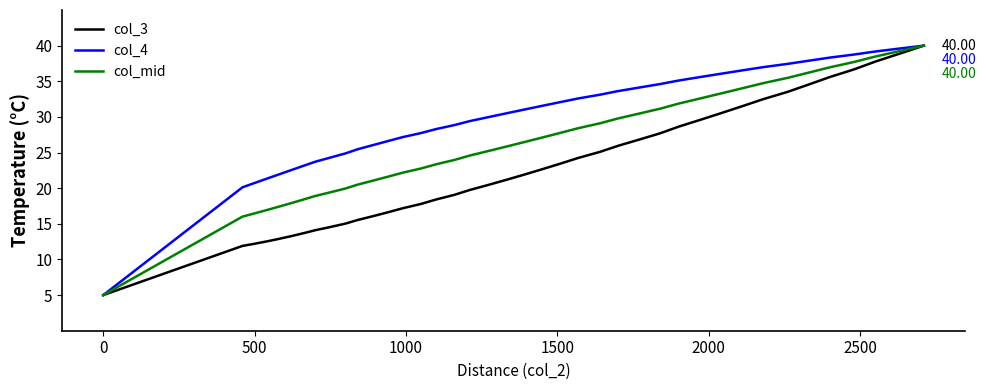

Which series has the largest total across all categories?

col_4